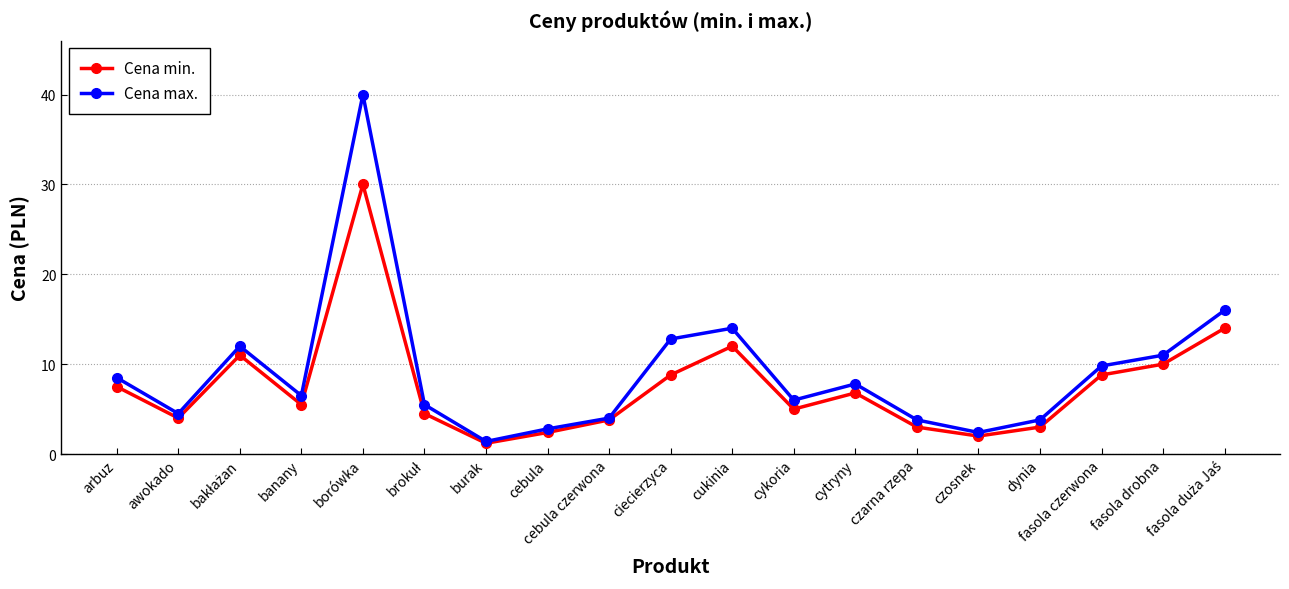

What is the lowest value of the Cena min. series?

1.2